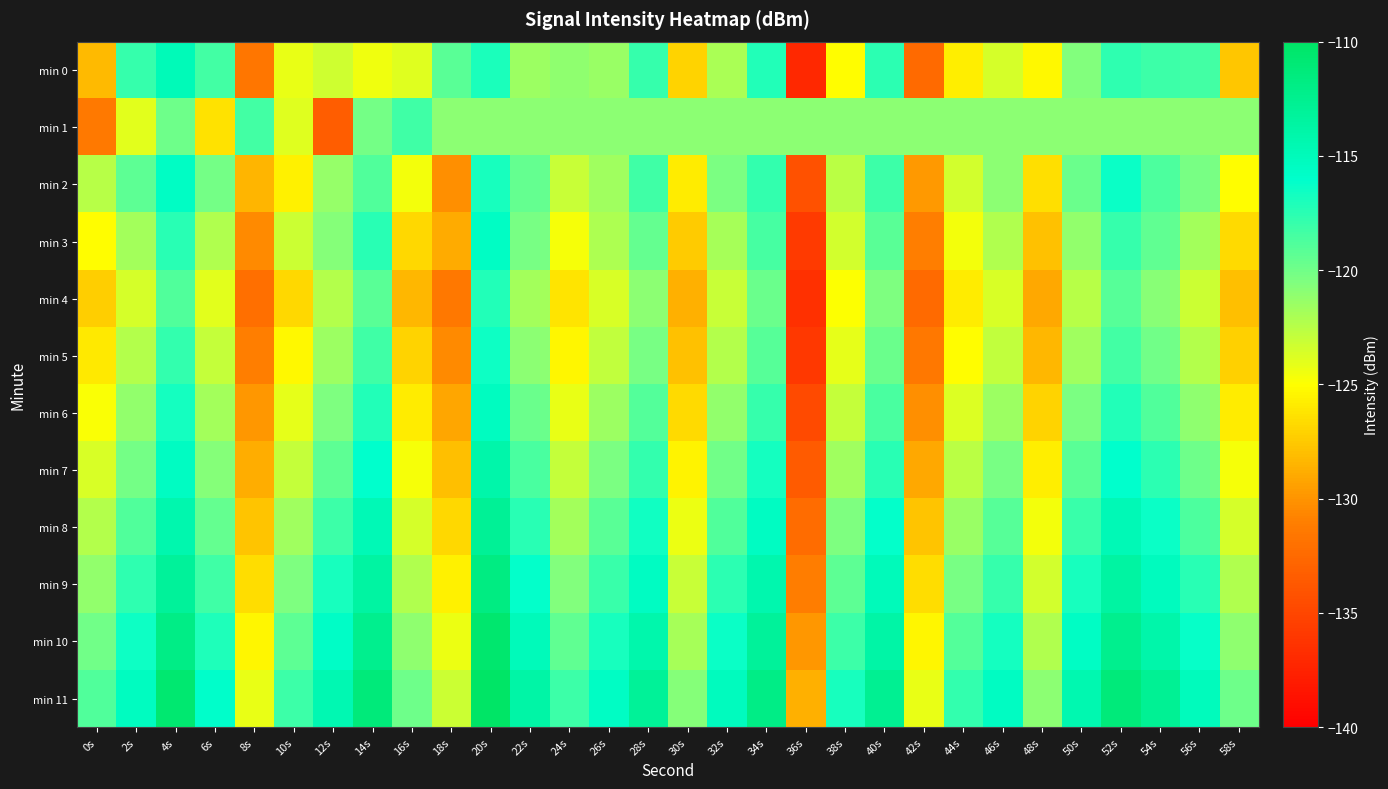

How many data points does each series have?

30